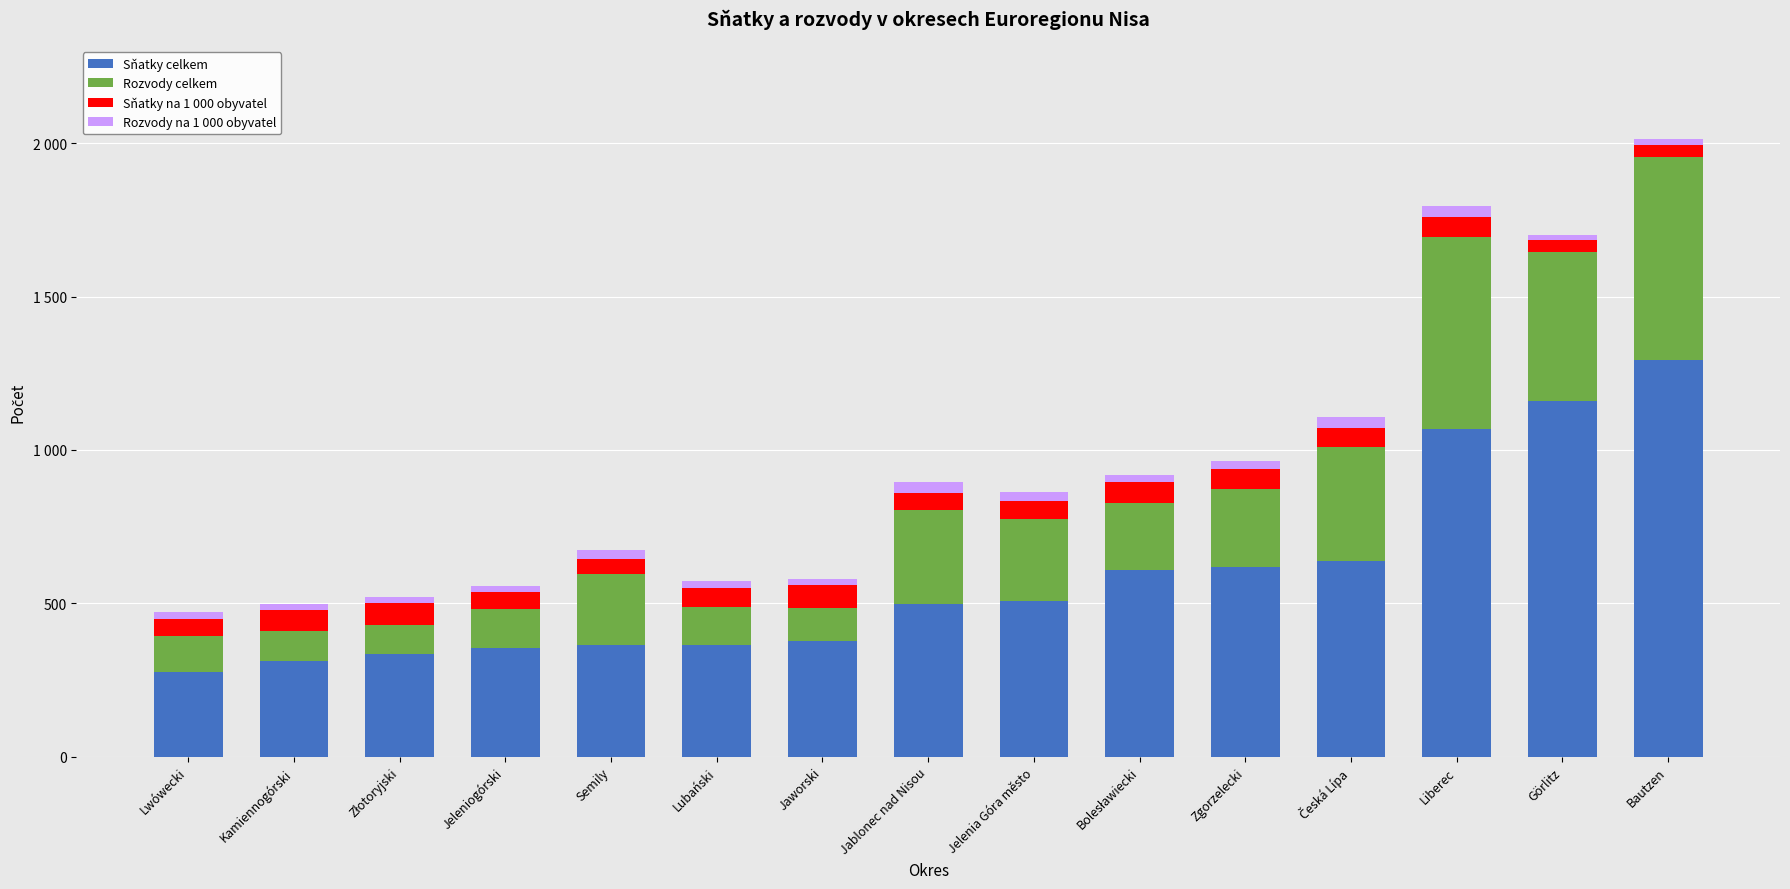

The value of Sňatky celkem at Görlitz is 1160. True or false?

True